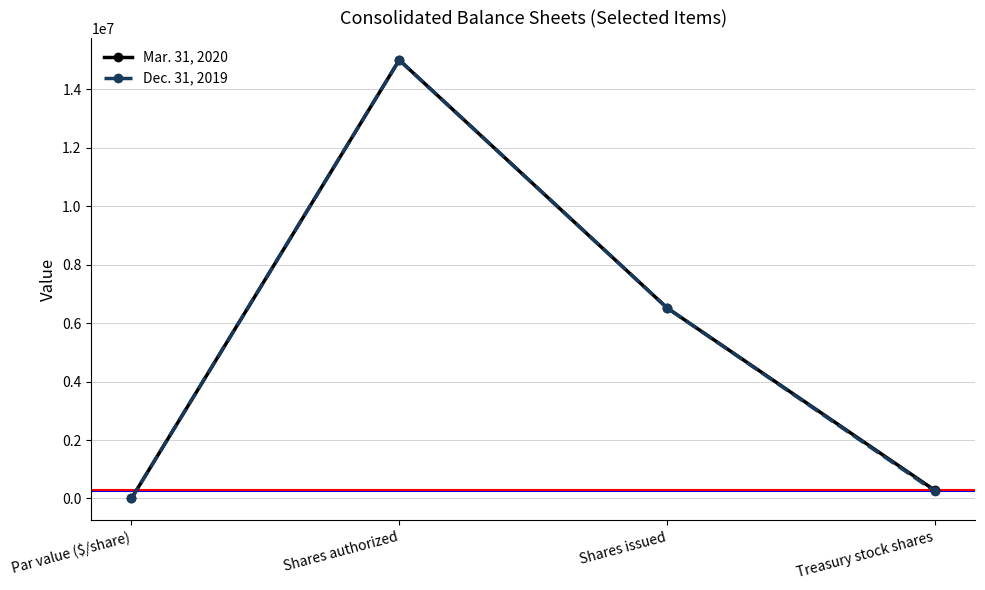

Rank the series at Par value ($/share) from lowest to highest value.

Mar. 31, 2020, Dec. 31, 2019